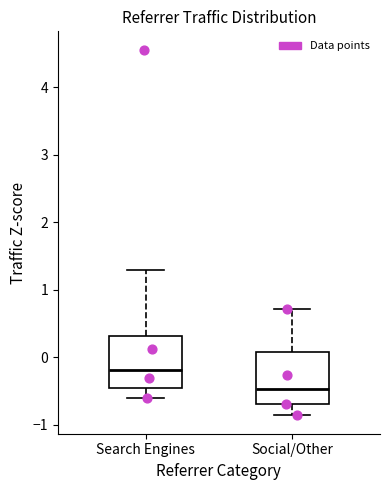

Where is the lower edge of the box for Search Engines on the y-axis? The values are not printed on the chart, so give them approximately, as read against the axis.

-0.5